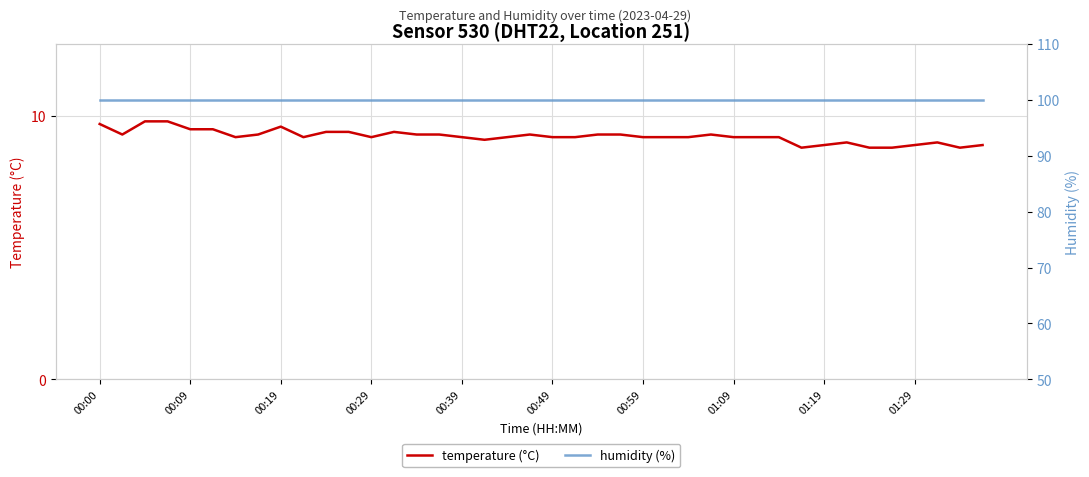

What is the value of the humidity (%) point at the 30th from the left?

99.9